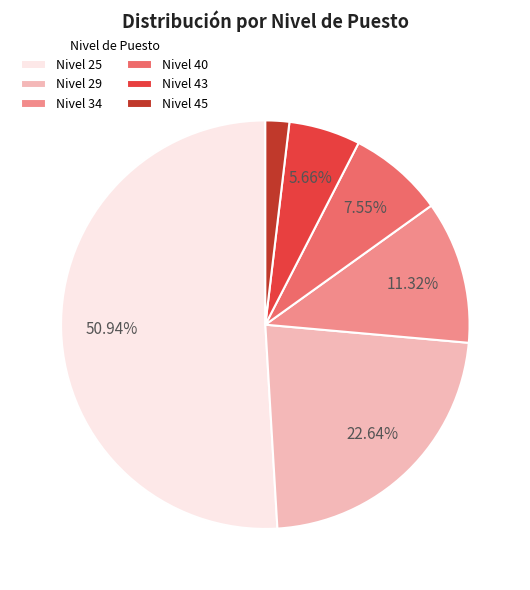

Between Nivel 25 and Nivel 45, which is larger?

Nivel 25